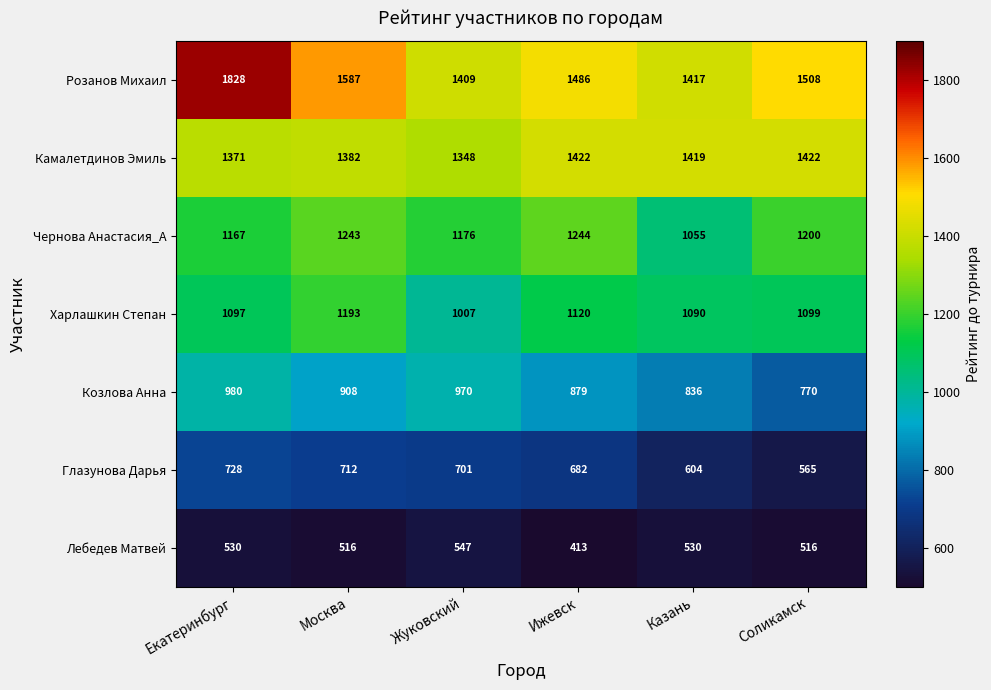

At which label does Харлашкин Степан reach its minimum?

Жуковский